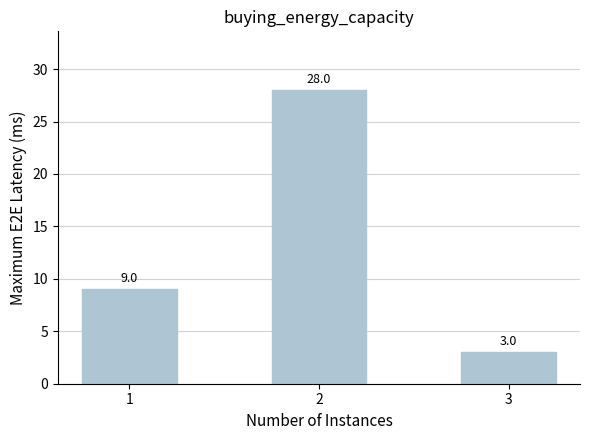

True or false: the data shows 12 at 2.

False